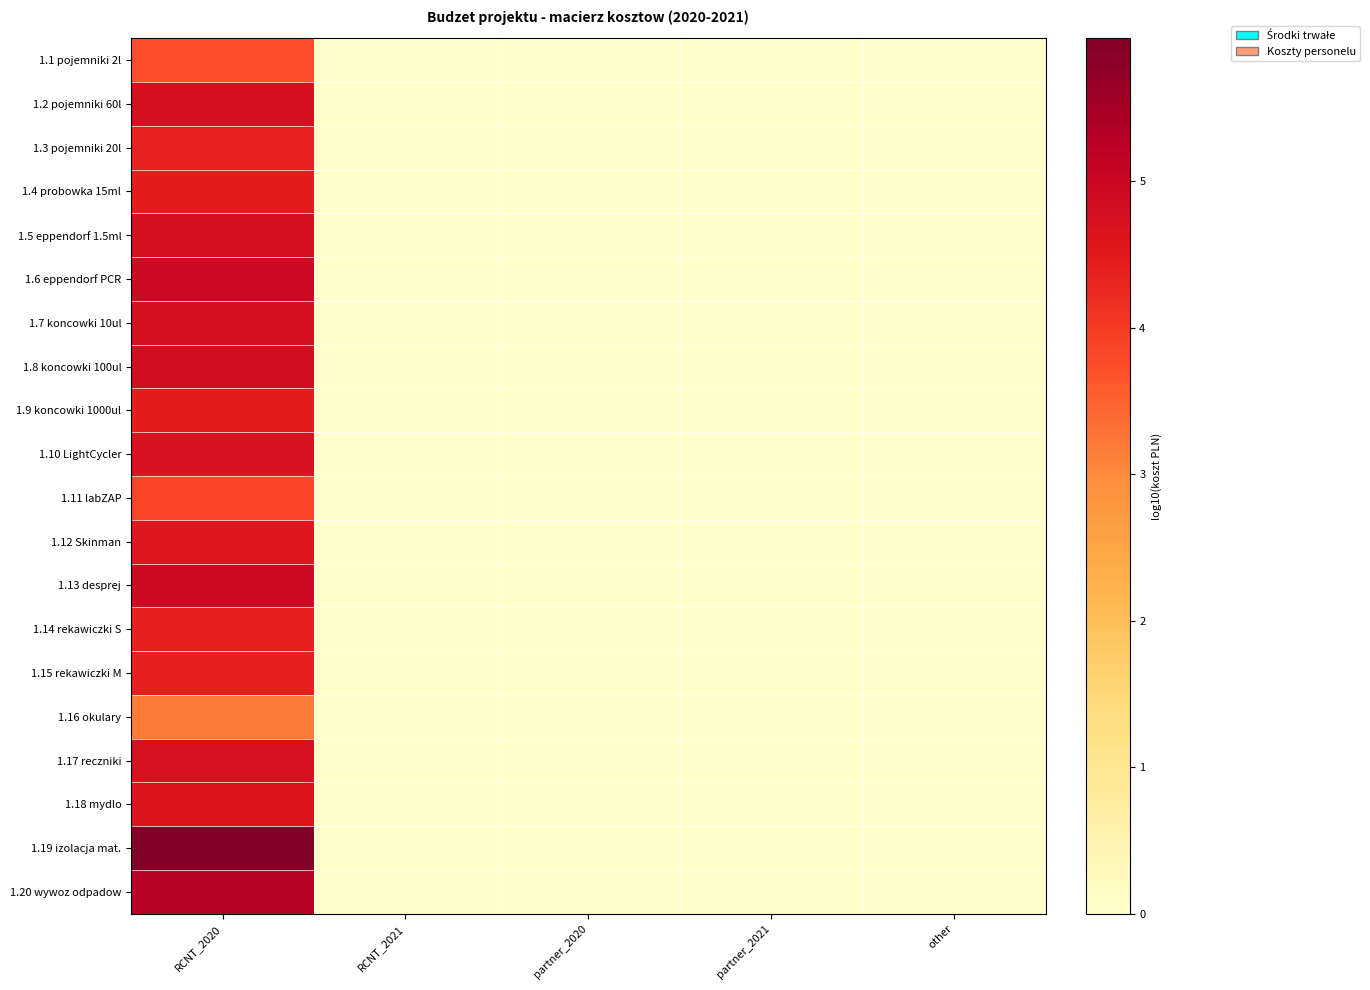

Which series has the widest spread of values?

1.19 izolacja mat.